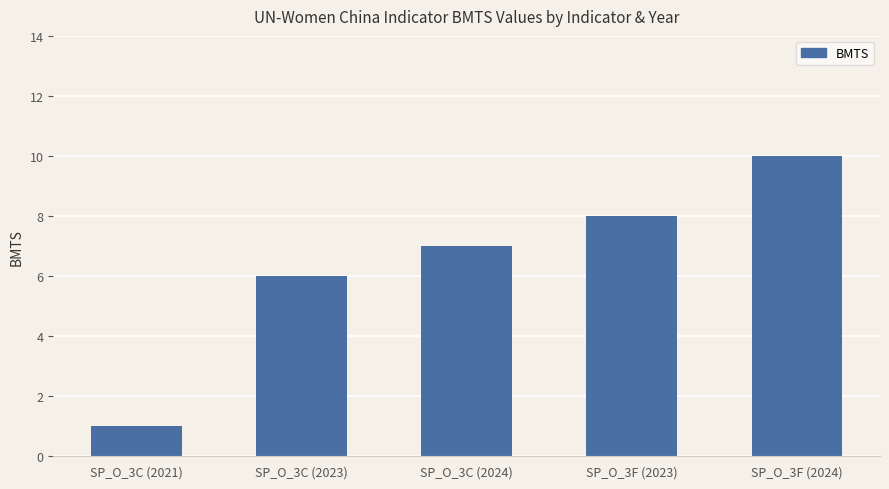

How many values are below 7?

2